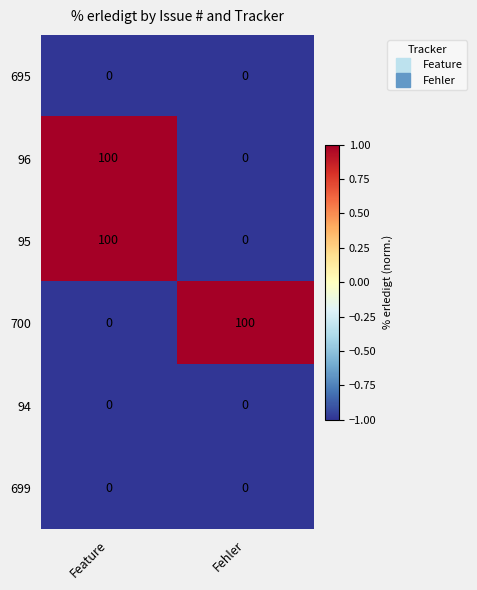

What is the total value across all series at Feature?

200